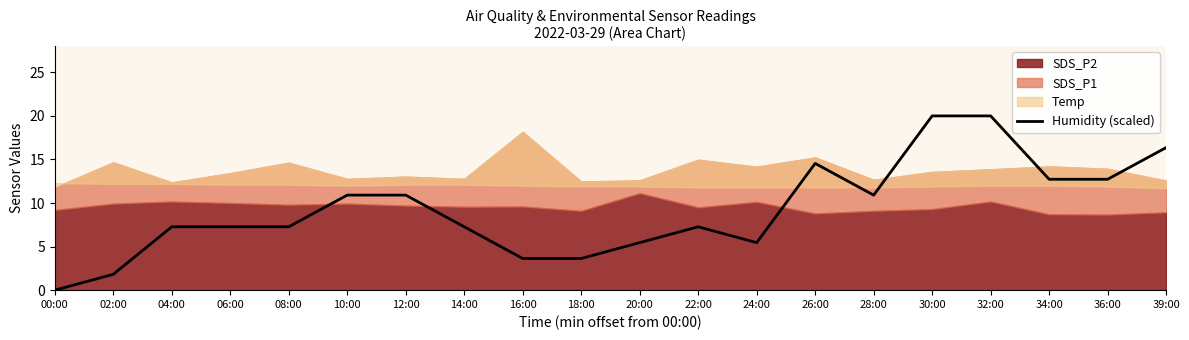

Reading right to left, what are all the values shown in this chart?

39:00=16.4	36:00=12.7	34:00=12.7	32:00=20.0	30:00=20.0	28:00=10.9	26:00=14.5	24:00=5.5	22:00=7.3	20:00=5.5	18:00=3.6	16:00=3.6	14:00=7.3	12:00=10.9	10:00=10.9	08:00=7.3	06:00=7.3	04:00=7.3	02:00=1.8	00:00=0.0